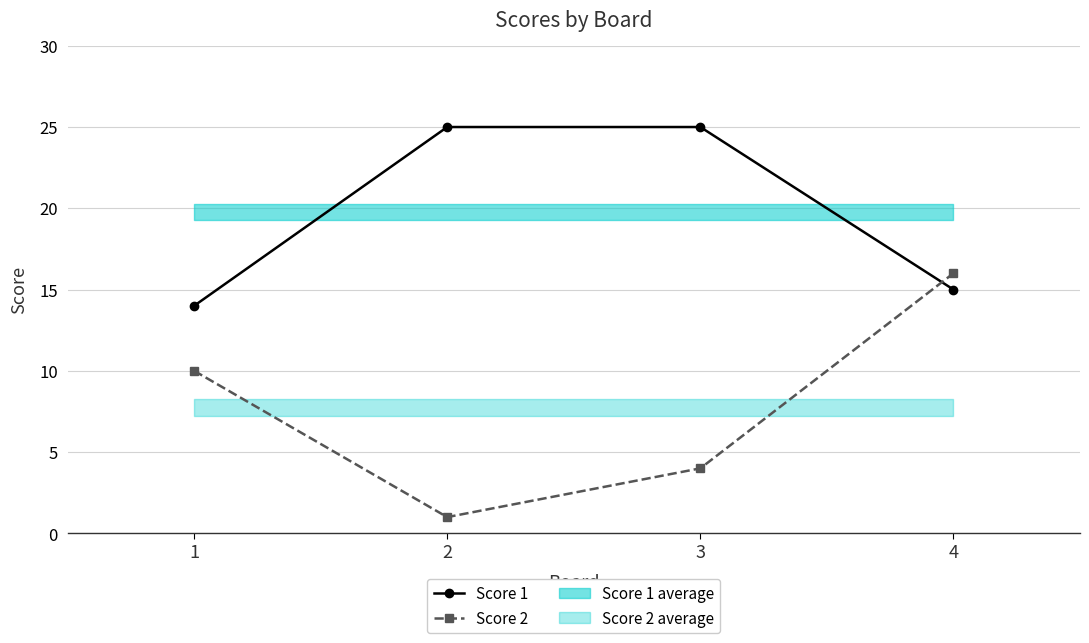

At which label does Score 2 first exceed 10?

4